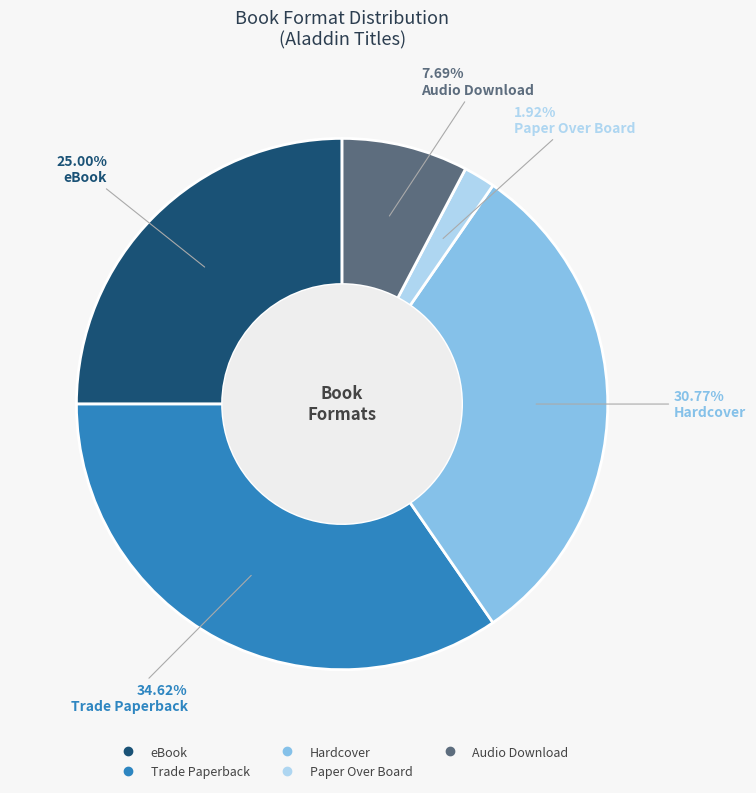

To the nearest percent, what is the difference between the eBook and Paper Over Board slice percentages?

23%